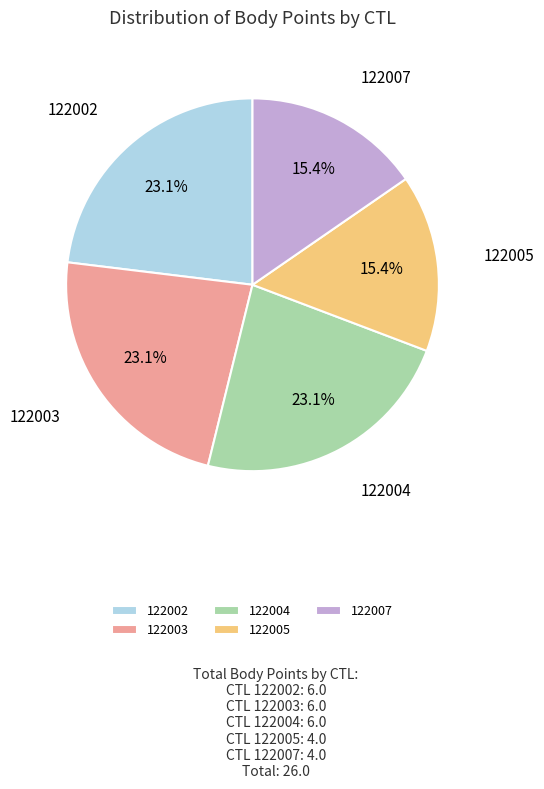

Which has a higher value, 122005 or 122003?

122003